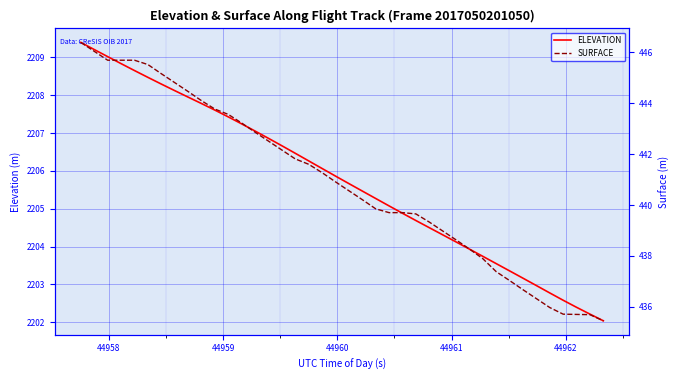

What is the maximum value shown in the chart?

2209.4